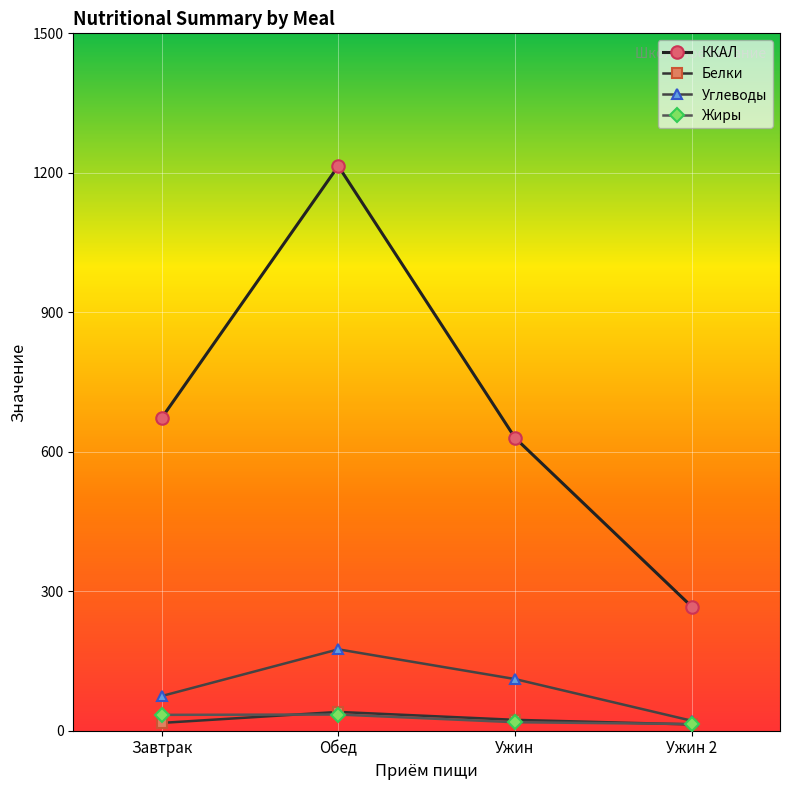

Which series has the largest total across all categories?

ККАЛ